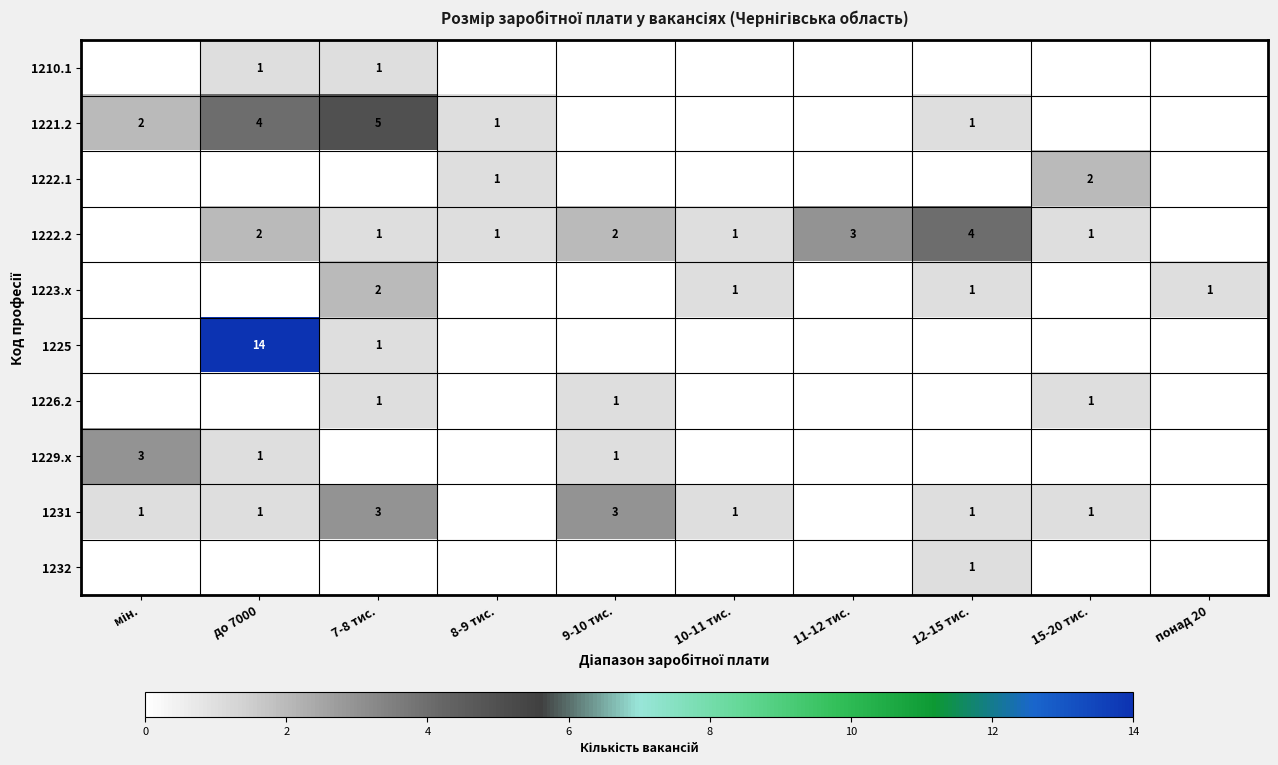

Which has a higher value, 10-11 тис. or 7-8 тис.?

7-8 тис.